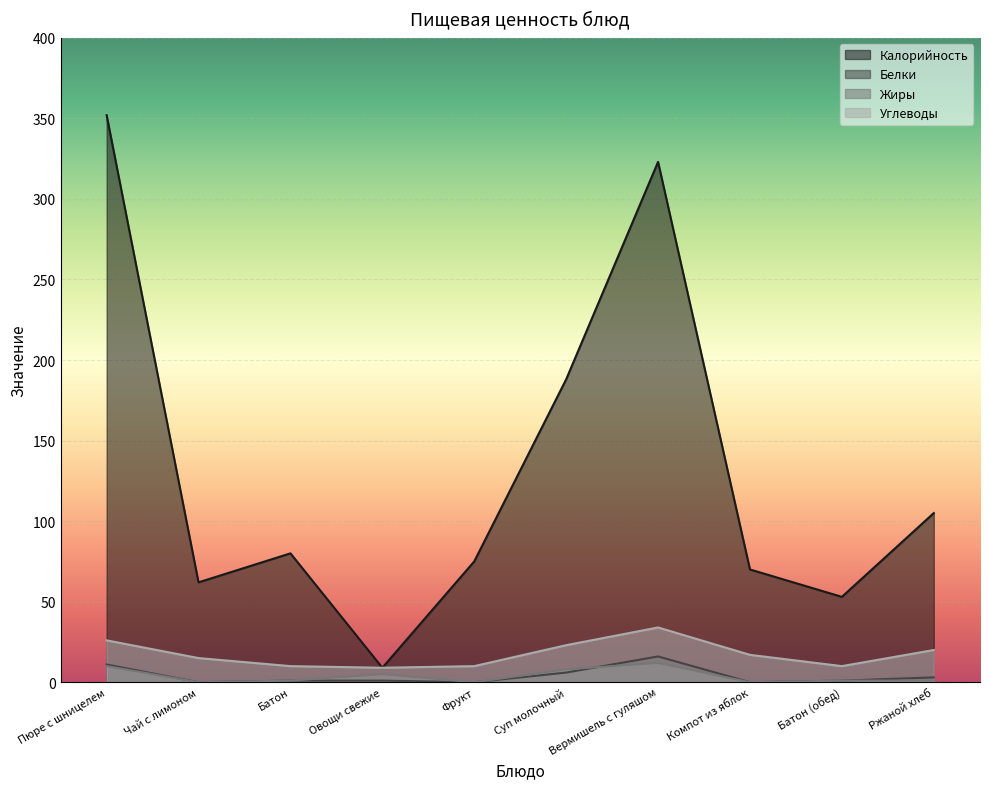

Where does the Калорийность series first go above 80?

Пюре с шницелем